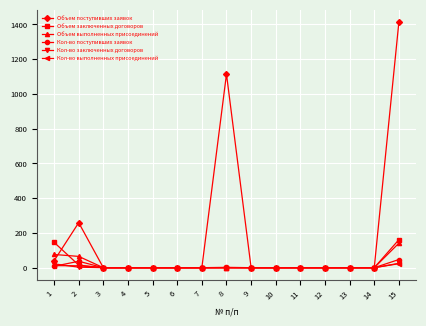

At which category is the sum across all series the highest?

15